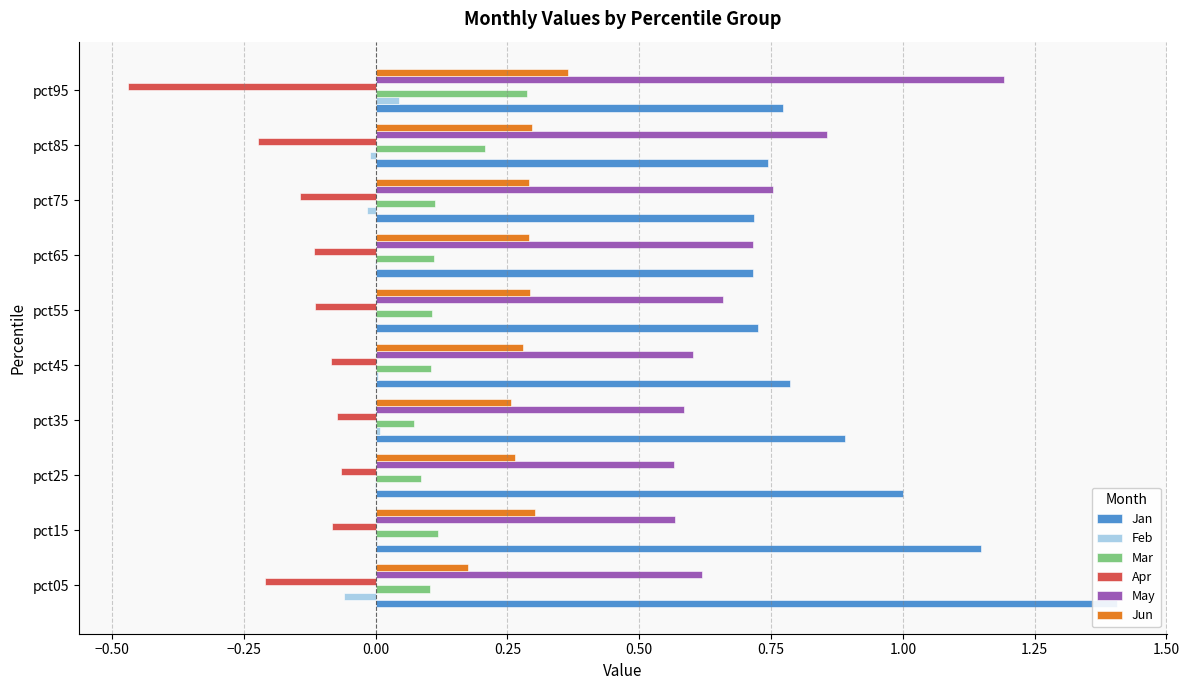

How many bars are there in each group?

6